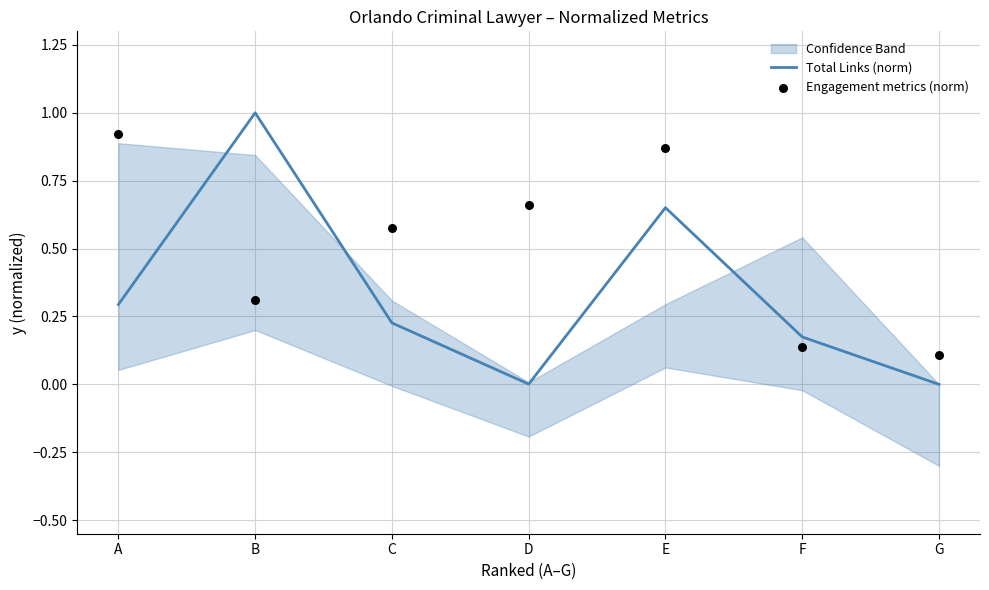

The Total Links (norm) series shows 0.3 at A. True or false?

True